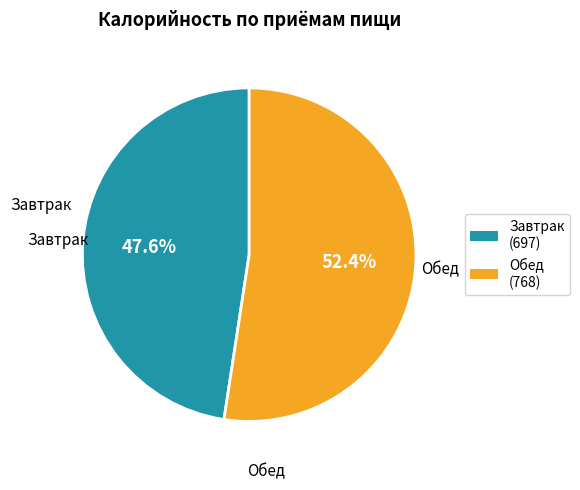

What is the ratio of the value at Завтрак to the value at Обед?

0.9